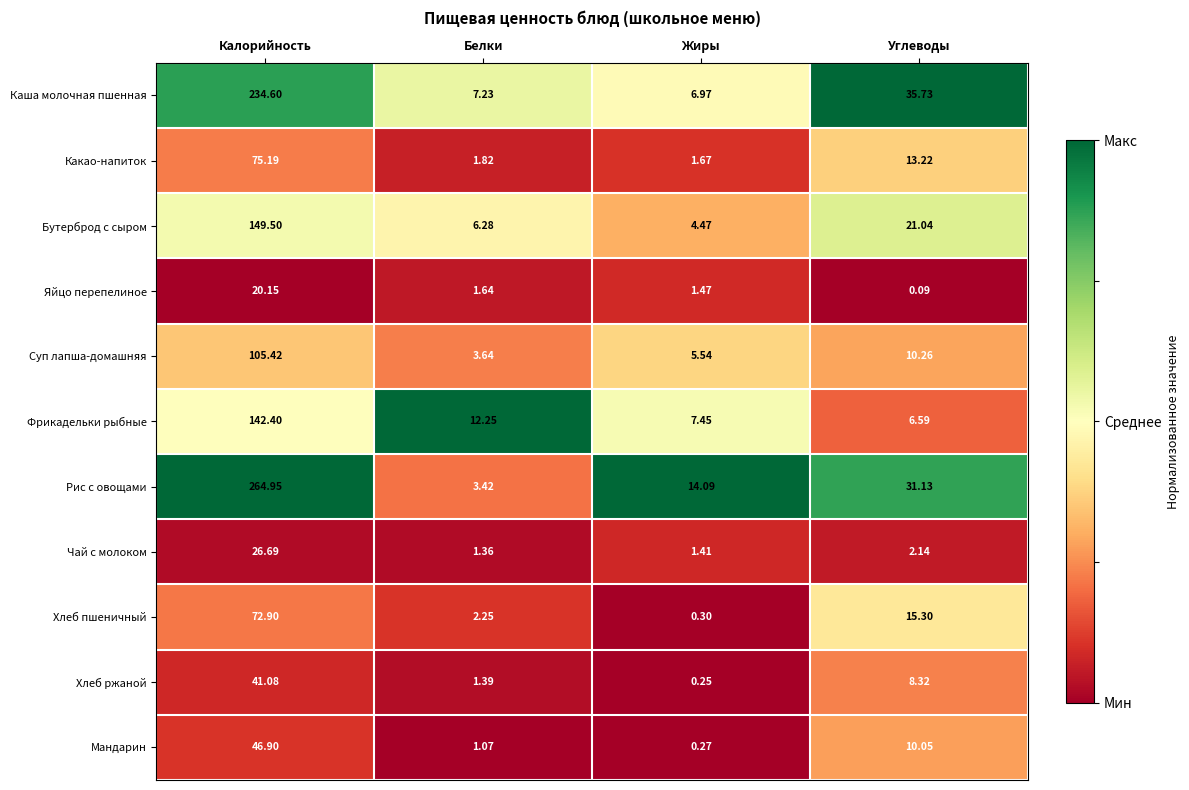

Rank the series by their maximum value, from lowest to highest.

Яйцо перепелиное, Чай с молоком, Хлеб ржаной, Мандарин, Хлеб пшеничный, Какао-напиток, Суп лапша-домашняя, Фрикадельки рыбные, Бутерброд с сыром, Каша молочная пшенная, Рис с овощами